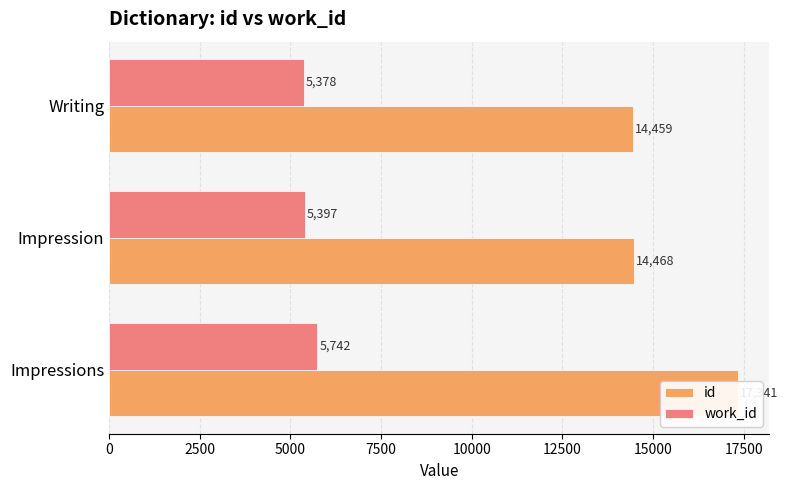

The work_id series shows 5378.0 at Writing. True or false?

True